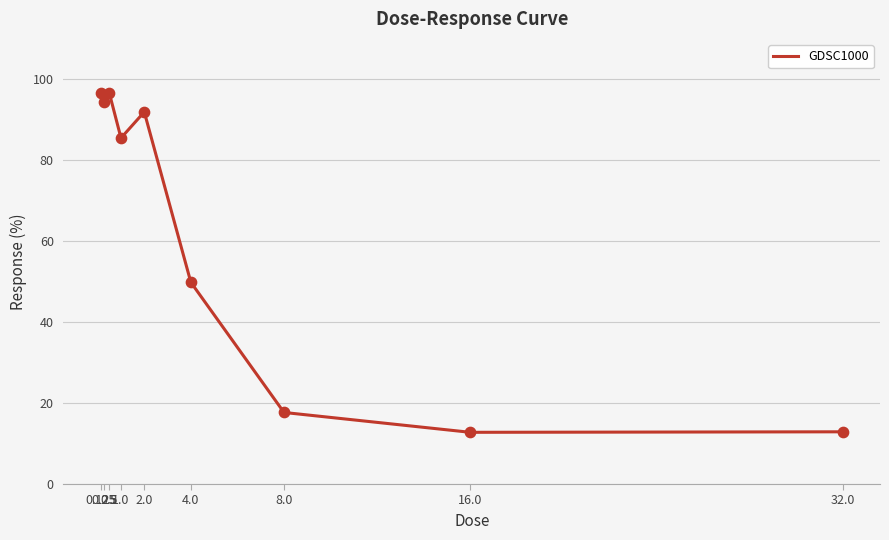

What is the change in value from 0.25 to 2.0?

-2.4